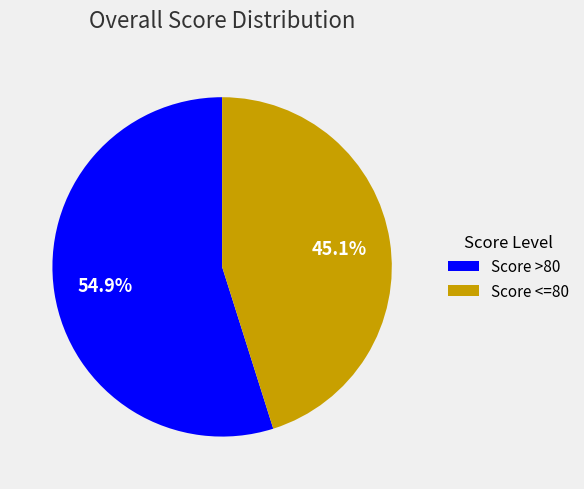

Combined, what portion of the pie is Score >80 and Score <=80?

100.0%